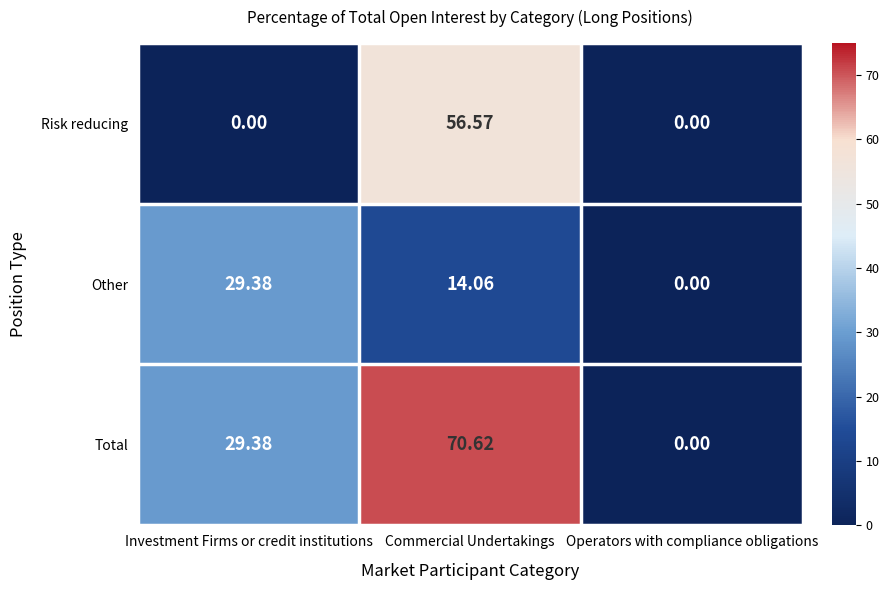

List the series in order of their overall mean, lowest first.

Other, Risk reducing, Total